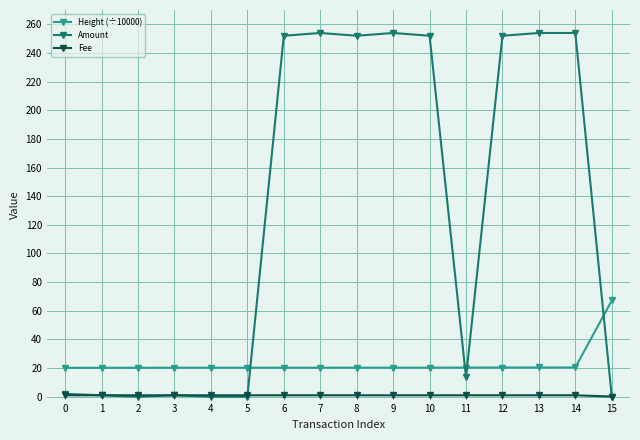

What is the difference between the maximum and minimum values in the Fee series?

0.9